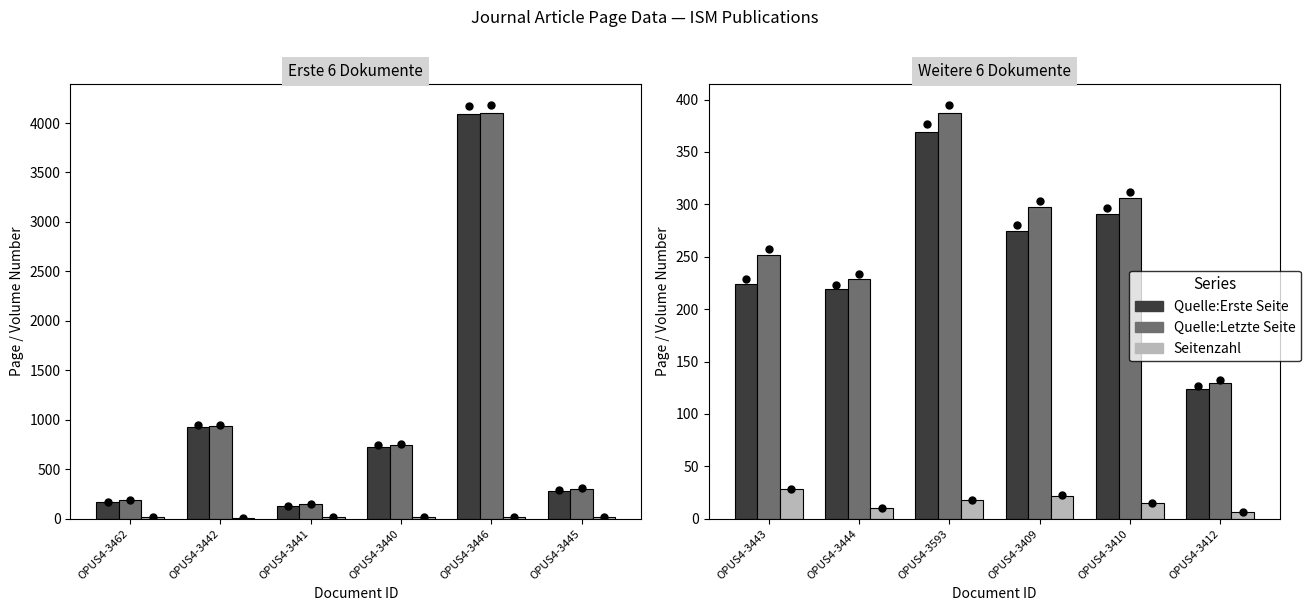

Which series changed the most between OPUS4-3444 and OPUS4-3409?

Quelle:Letzte Seite